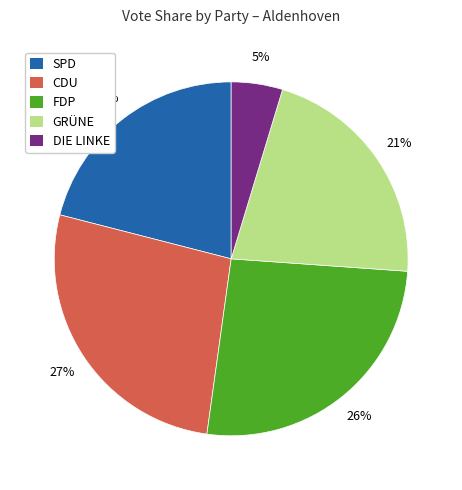

Is the sum of SPD and CDU greater than half?

No